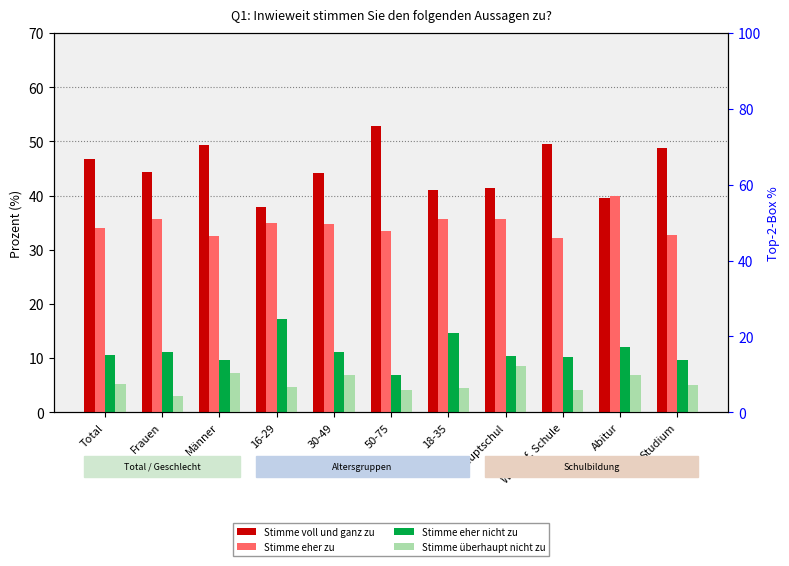

What is the label of the 1st bar from the right?

Studium